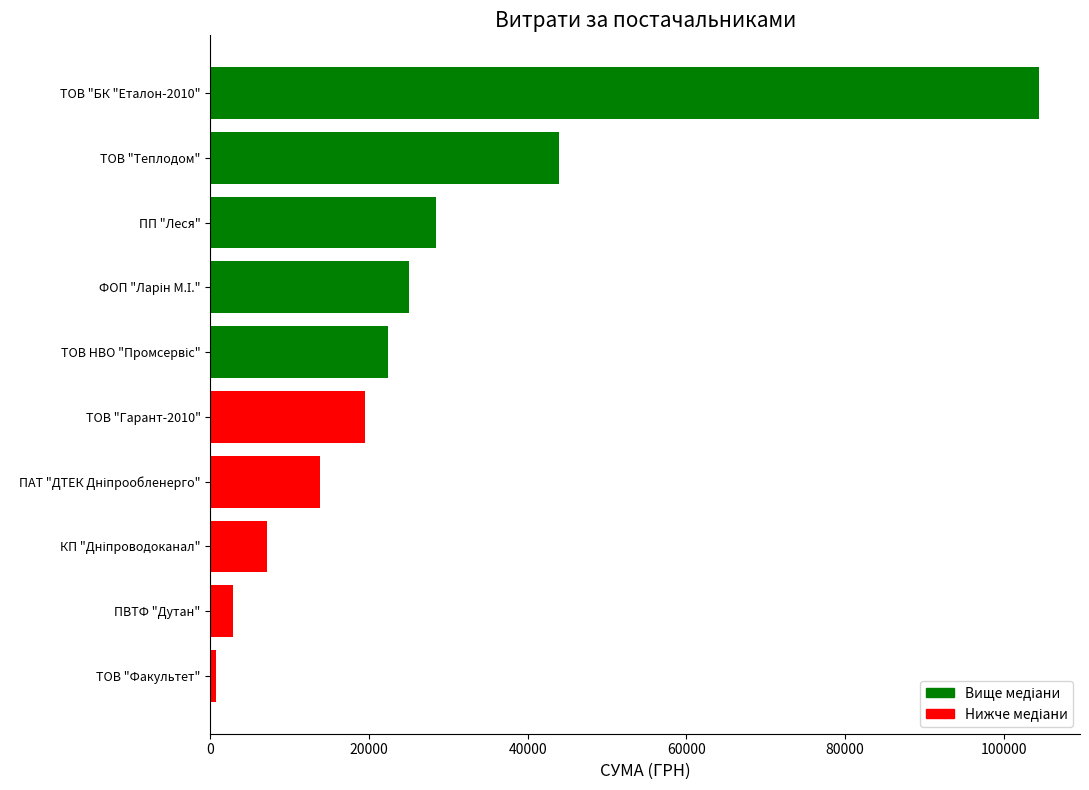

What is the sum of all values?

268203.6